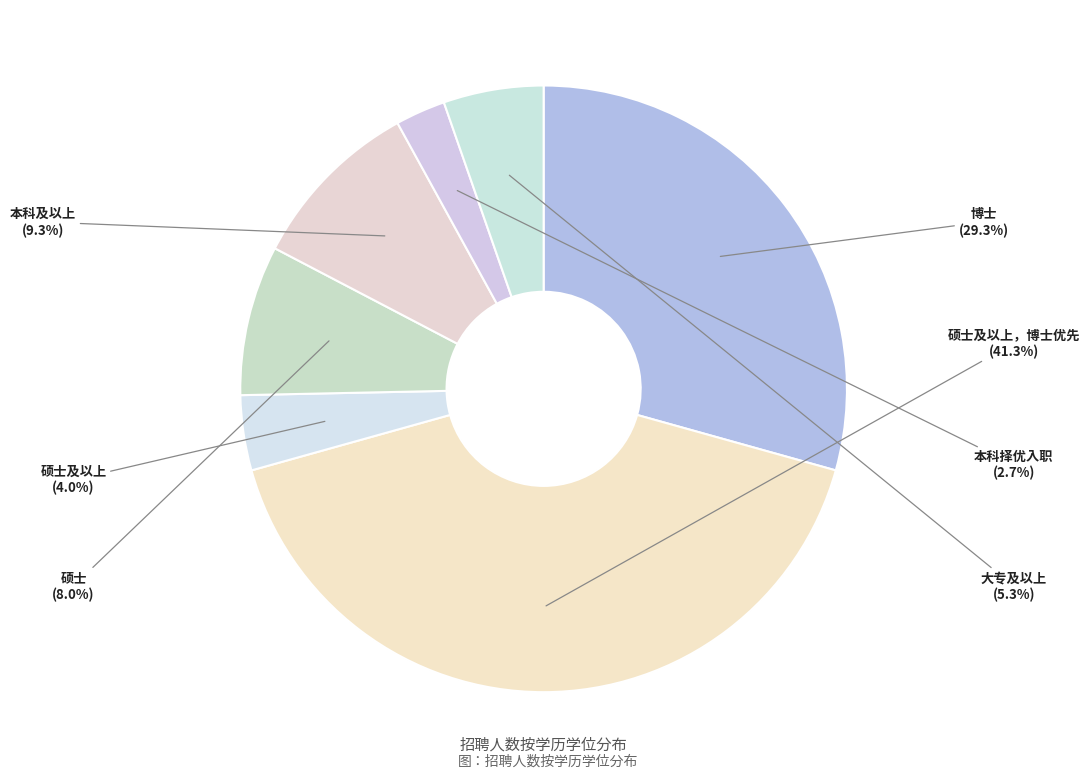

Is there a majority slice in this chart?

No